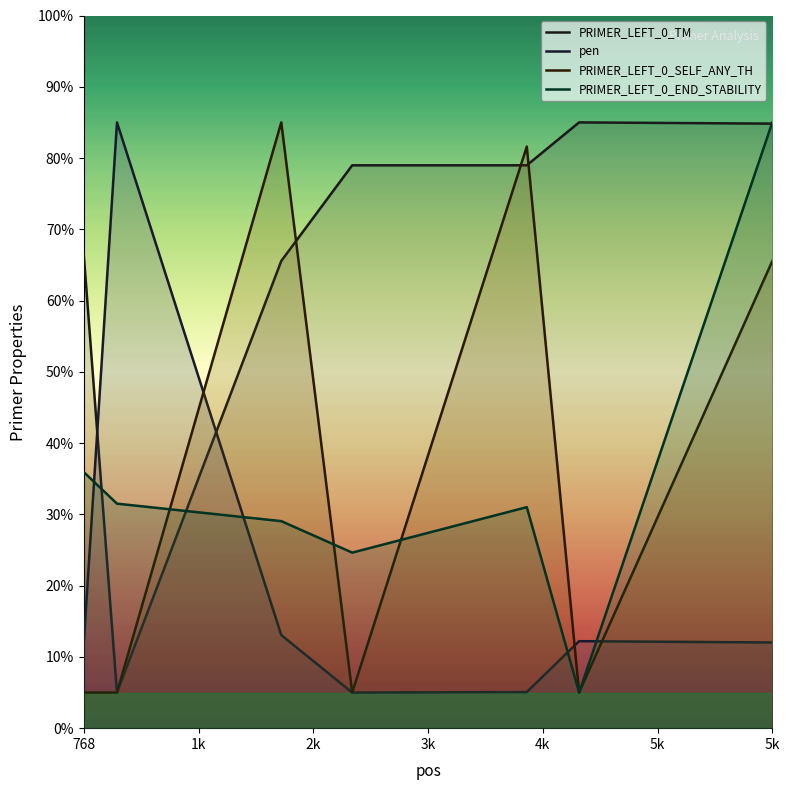

What is the difference between the maximum and minimum values in the PRIMER_LEFT_0_SELF_ANY_TH series?

80.0